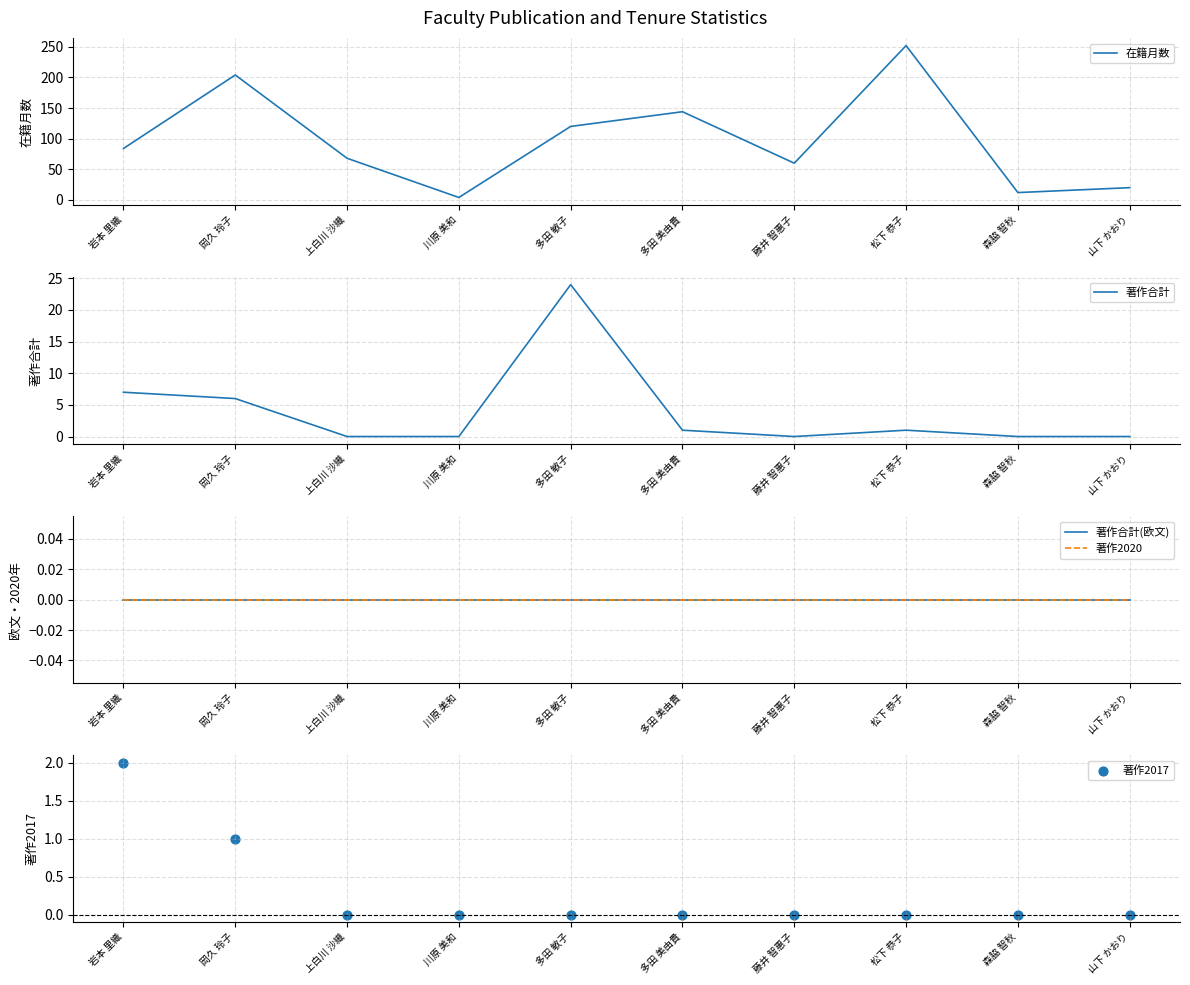

Is the value of 著作合計(欧文) at 多田 敏子 greater than the value of 著作2017 at 川原 美和?

No